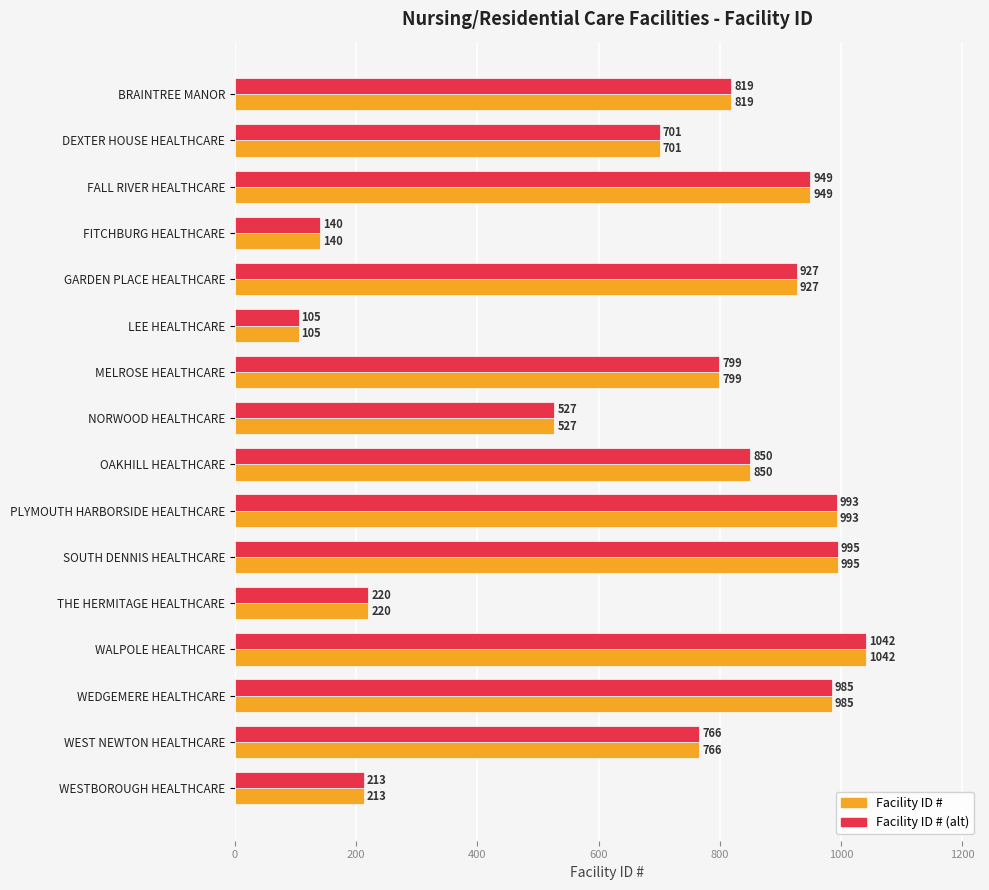

At which label does Facility ID # (alt) reach its minimum?

LEE HEALTHCARE